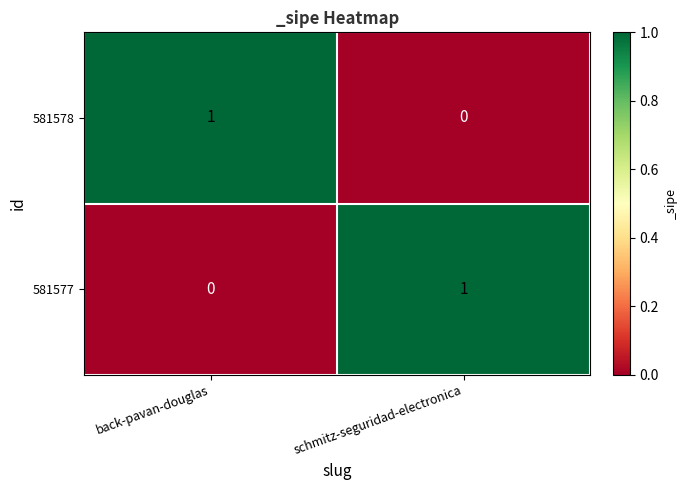

Is it true that 581577 equals 1 at back-pavan-douglas?

False